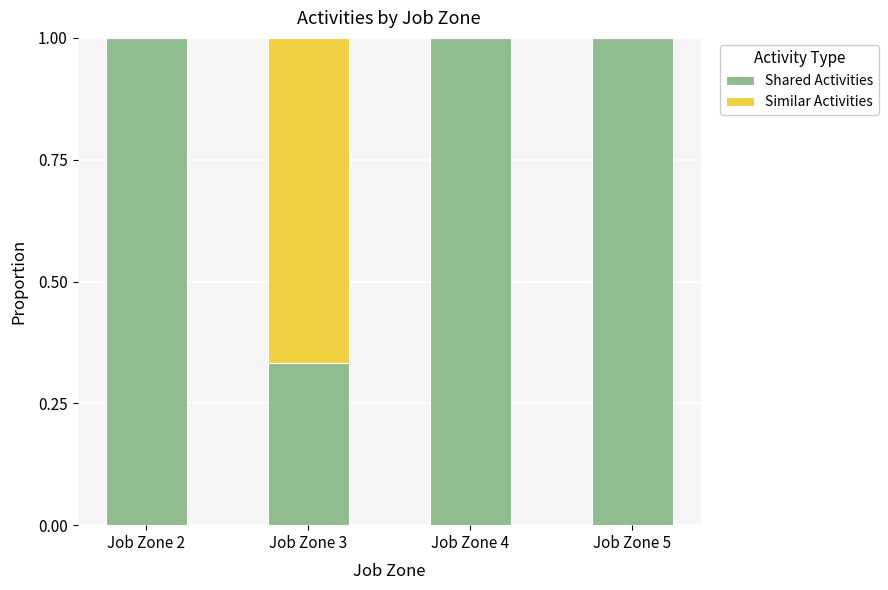

How many data points does each series have?

4